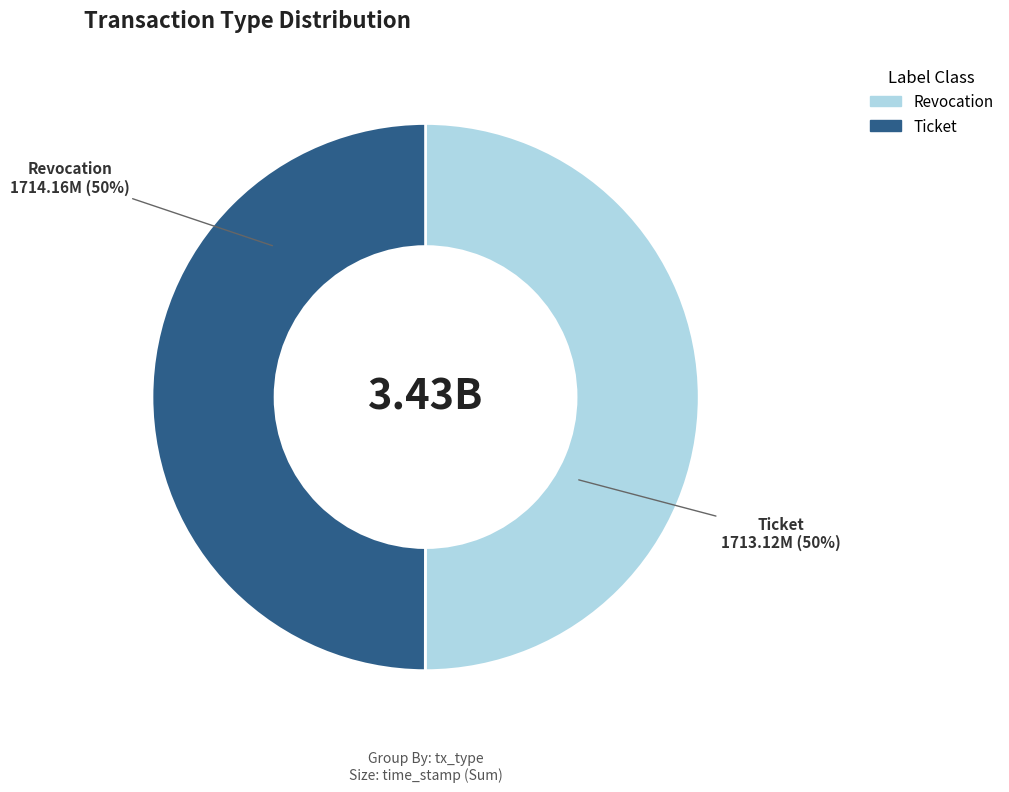

Is it true that Revocation is 50% of the pie?

True